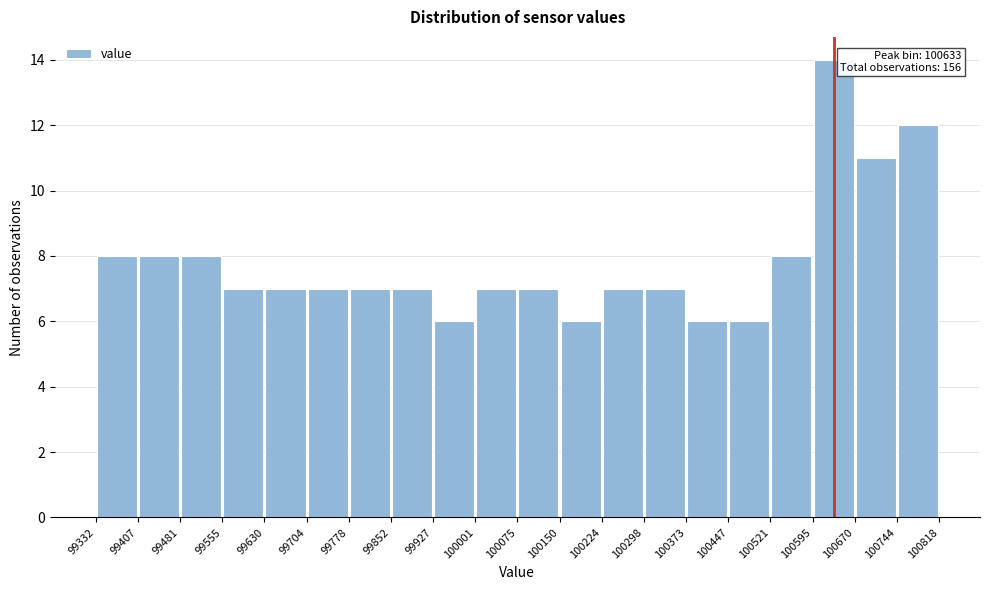

Which range on the x-axis has the tallest bar?

100595 to 100670